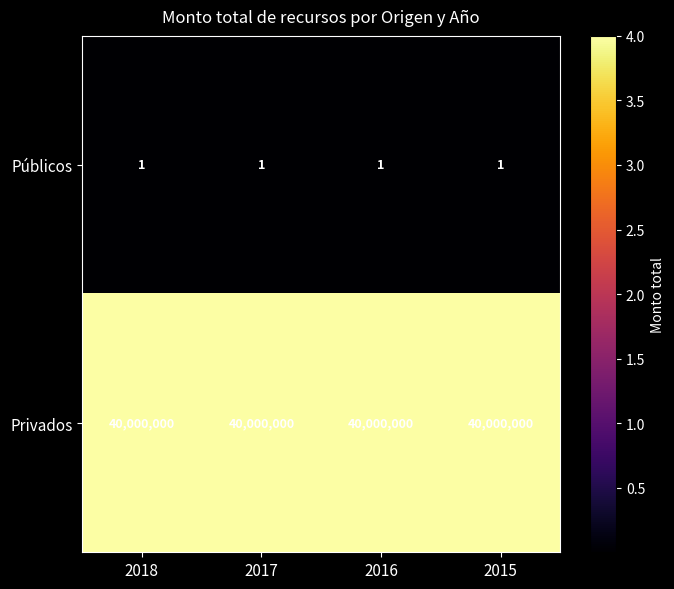

True or false: Privados has a value of 40000000 at 2015.

True